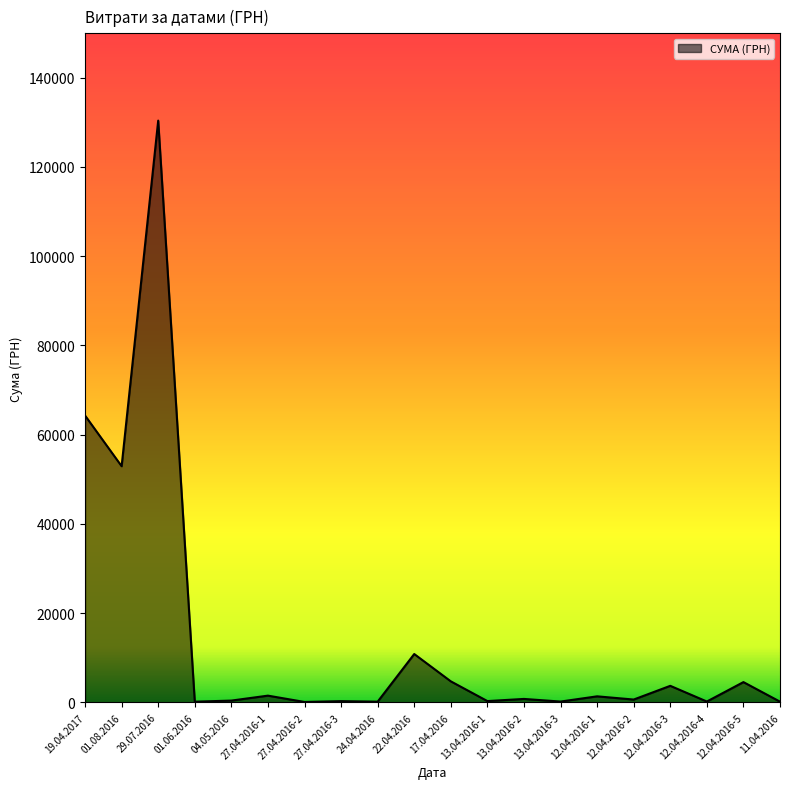

Does the chart have visible grid lines?

No